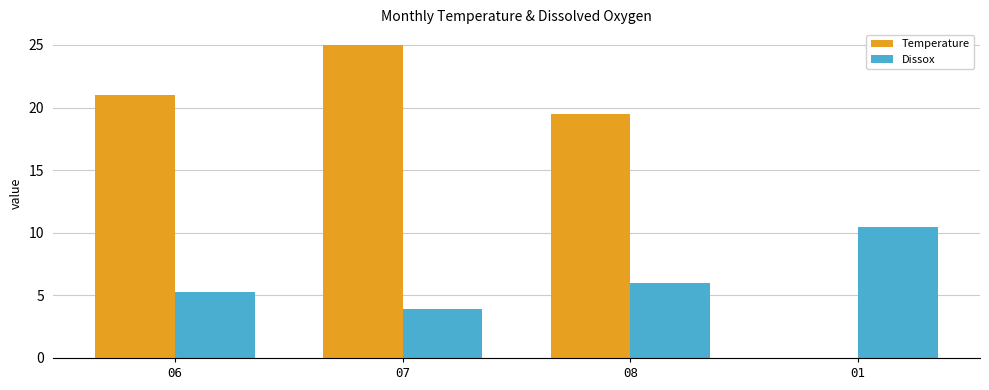

Reading left to right, extract all data points from this chart.

Temperature: 21.0	25.0	19.5	0.0
Dissox: 5.3	3.9	6.0	10.5